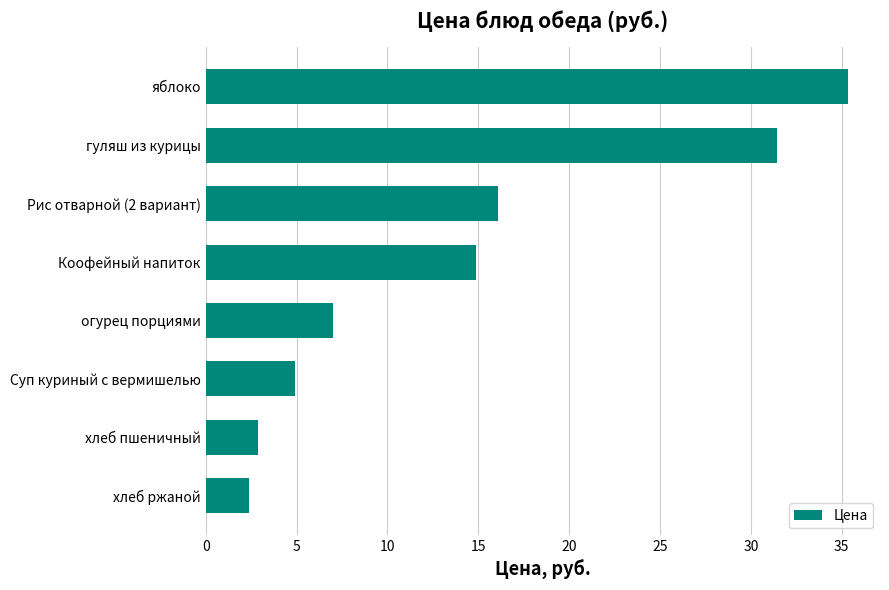

True or false: the data shows 4.9 at Суп куриный с вермишелью.

True